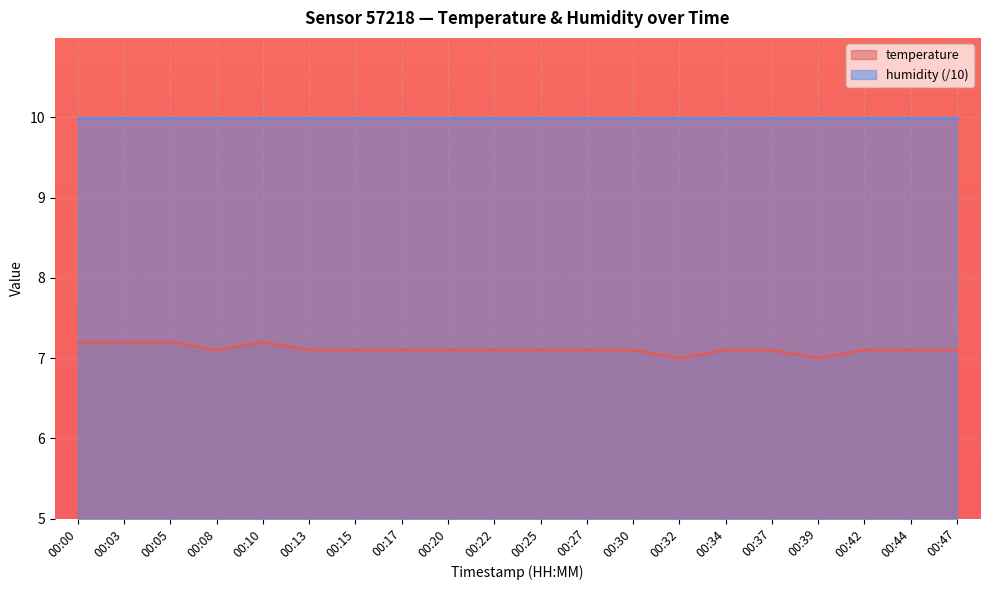

What is the average value?

7.1